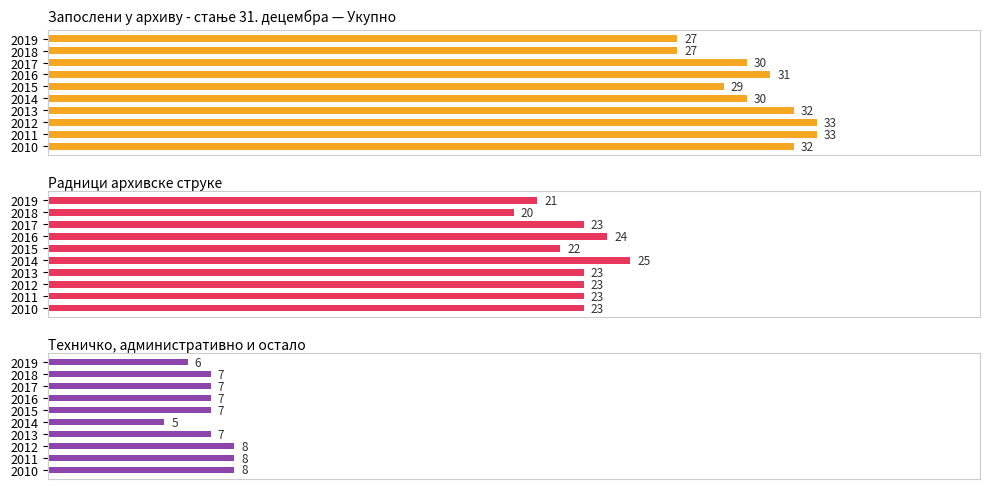

How many data points does each series have?

10